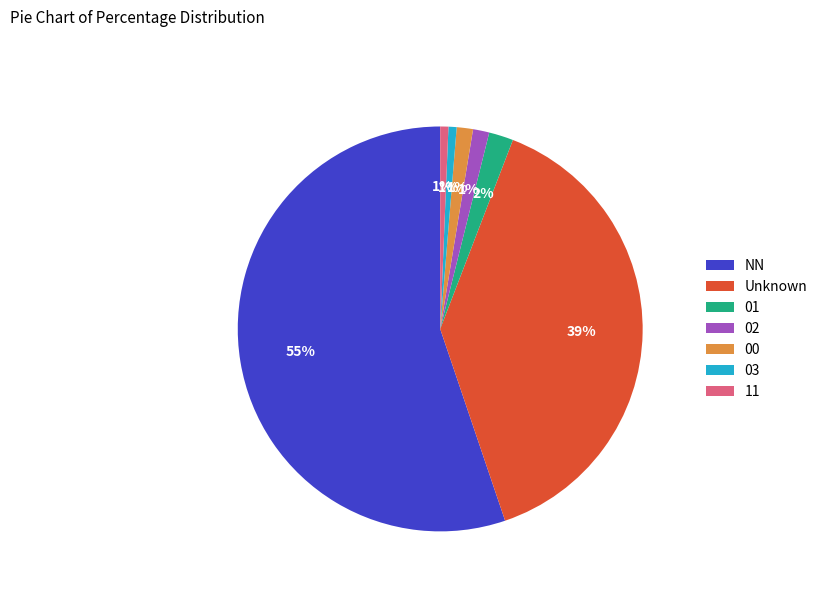

Is the sum of 00 and 02 greater than half?

No